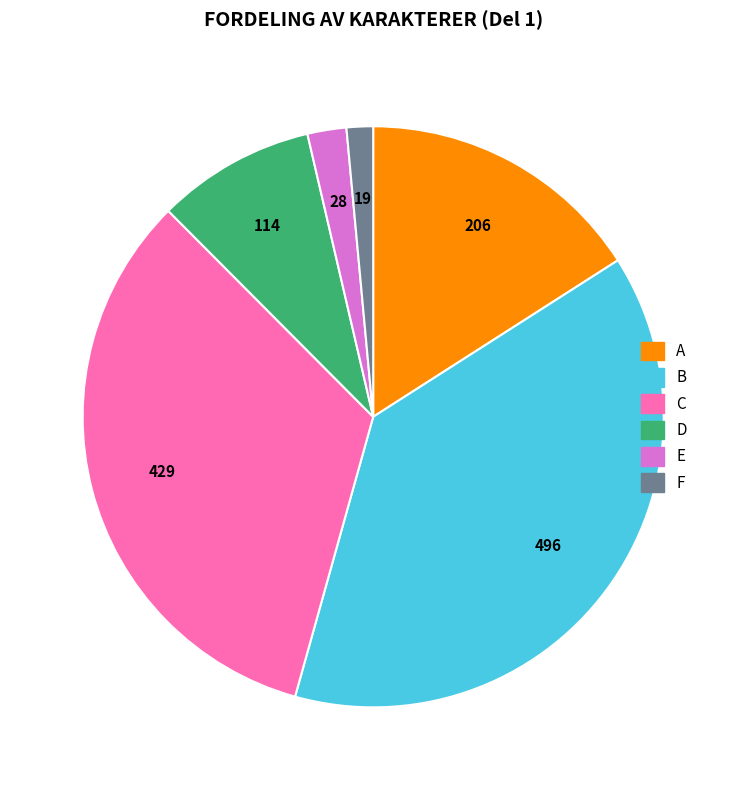

Is it true that F is 16% of the pie?

False